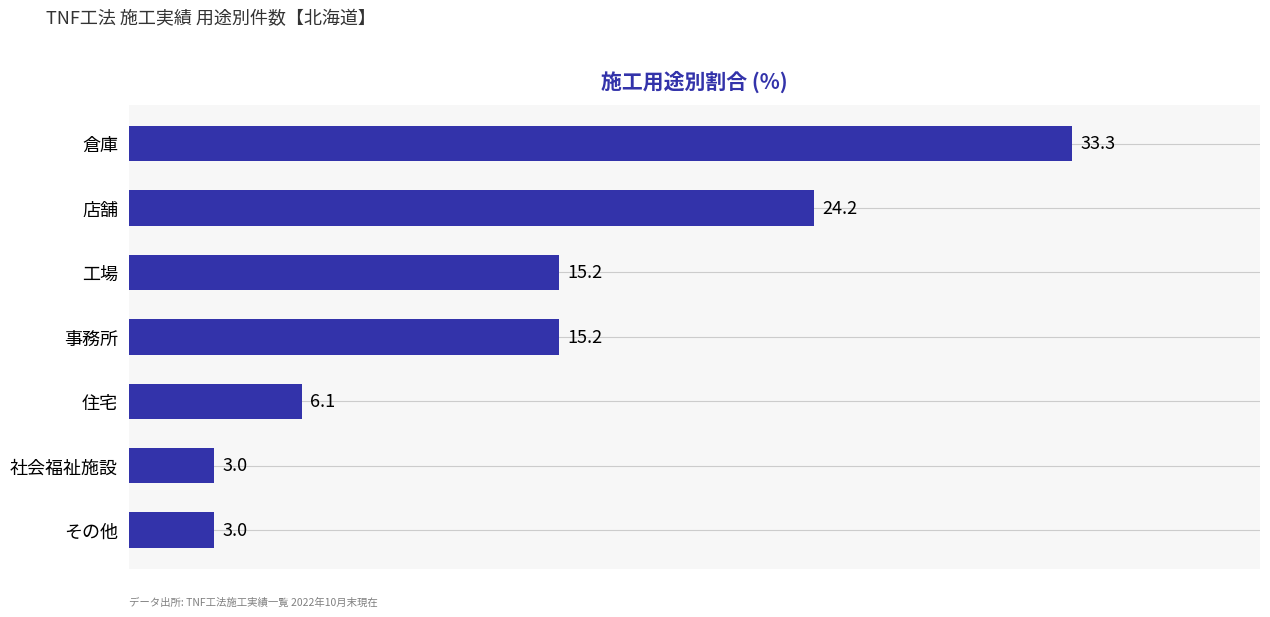

What is the average value?

14.3